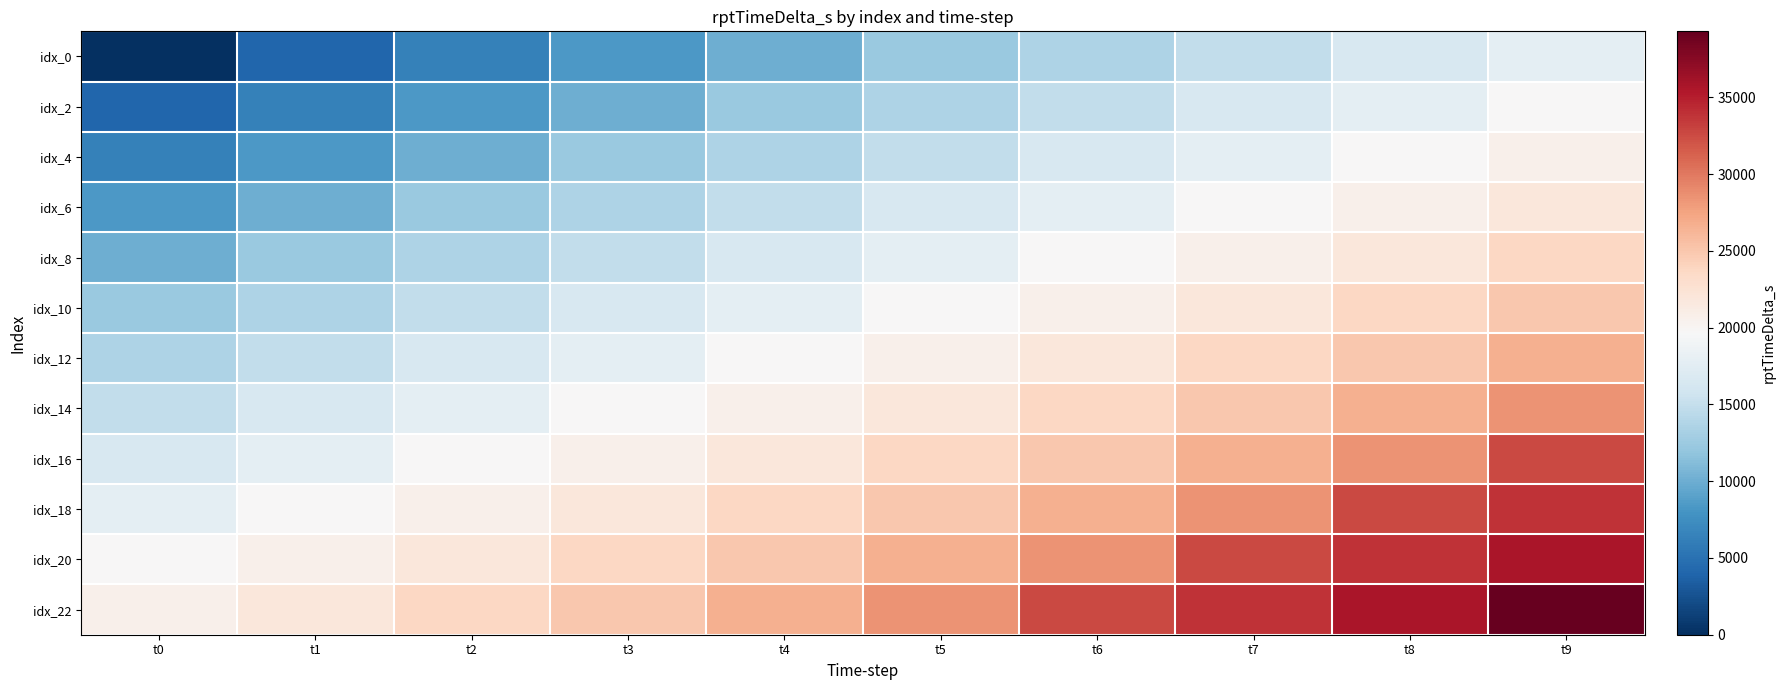

Reading left to right, extract all data points from this chart.

idx_0: t0=0	t1=4055	t2=6399	t3=8338	t4=9983	t5=12365	t6=13562	t7=14784	t8=16551	t9=17740
idx_2: t0=4055	t1=6399	t2=8338	t3=9983	t4=12365	t5=13562	t6=14784	t7=16551	t8=17740	t9=19706
idx_4: t0=6399	t1=8338	t2=9983	t3=12365	t4=13562	t5=14784	t6=16551	t7=17740	t8=19706	t9=20717
idx_6: t0=8338	t1=9983	t2=12365	t3=13562	t4=14784	t5=16551	t6=17740	t7=19706	t8=20717	t9=21906
idx_8: t0=9983	t1=12365	t2=13562	t3=14784	t4=16551	t5=17740	t6=19706	t7=20717	t8=21906	t9=23703
idx_10: t0=12365	t1=13562	t2=14784	t3=16551	t4=17740	t5=19706	t6=20717	t7=21906	t8=23703	t9=24958
idx_12: t0=13562	t1=14784	t2=16551	t3=17740	t4=19706	t5=20717	t6=21906	t7=23703	t8=24958	t9=26686
idx_14: t0=14784	t1=16551	t2=17740	t3=19706	t4=20717	t5=21906	t6=23703	t7=24958	t8=26686	t9=28473
idx_16: t0=16551	t1=17740	t2=19706	t3=20717	t4=21906	t5=23703	t6=24958	t7=26686	t8=28473	t9=32665
idx_18: t0=17740	t1=19706	t2=20717	t3=21906	t4=23703	t5=24958	t6=26686	t7=28473	t8=32665	t9=33849
idx_20: t0=19706	t1=20717	t2=21906	t3=23703	t4=24958	t5=26686	t6=28473	t7=32665	t8=33849	t9=35622
idx_22: t0=20717	t1=21906	t2=23703	t3=24958	t4=26686	t5=28473	t6=32665	t7=33849	t8=35622	t9=39290